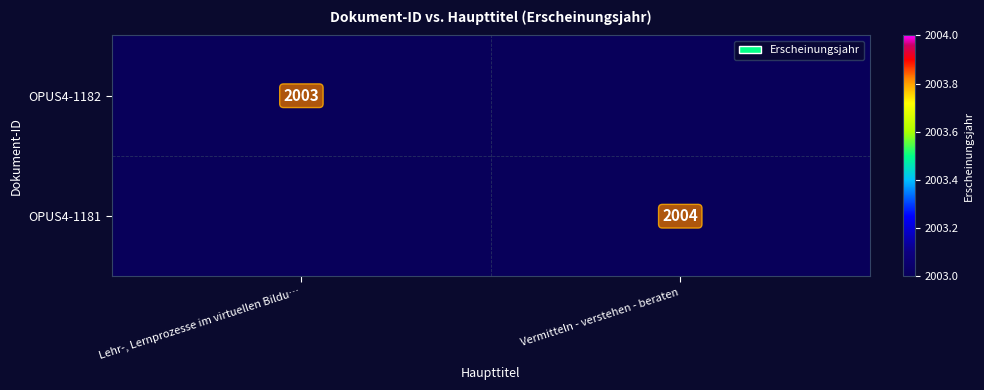

The value of OPUS4-1182 at Lehr-, Lernprozesse im virtuellen Bildu… is 3595.8. True or false?

False